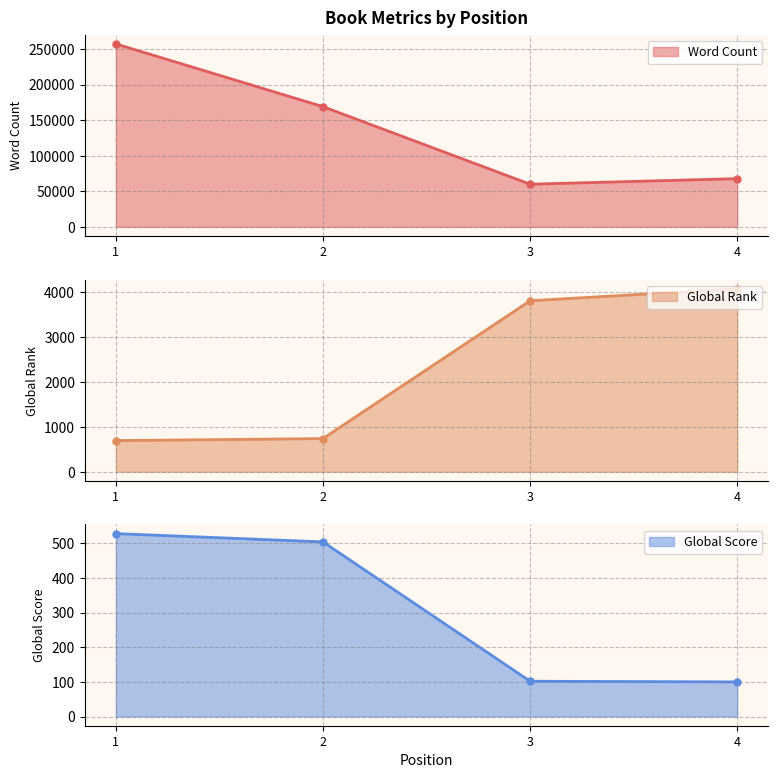

At which category is the sum across all series the highest?

1